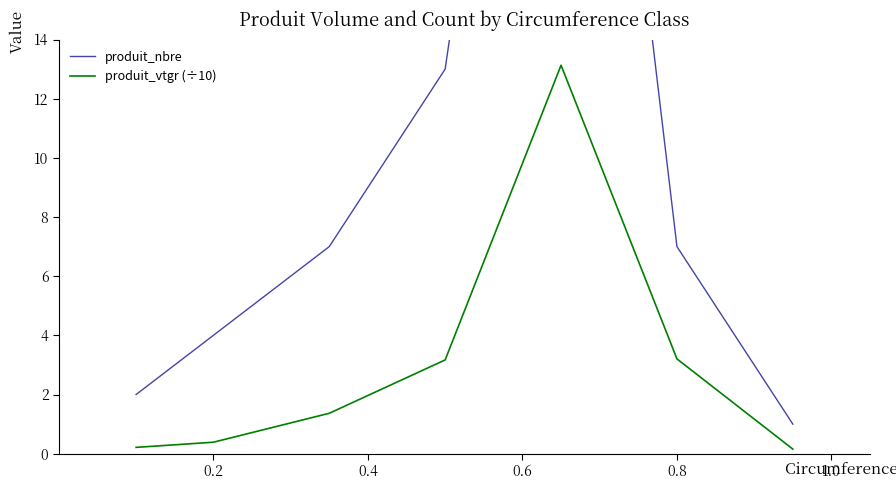

True or false: produit_vtgr (÷10) has more than 0 points higher than both neighbors.

True